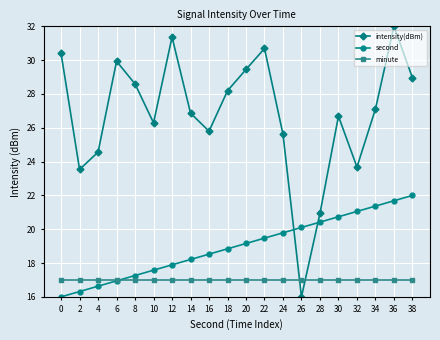

How many values in the second series are below 19?

10